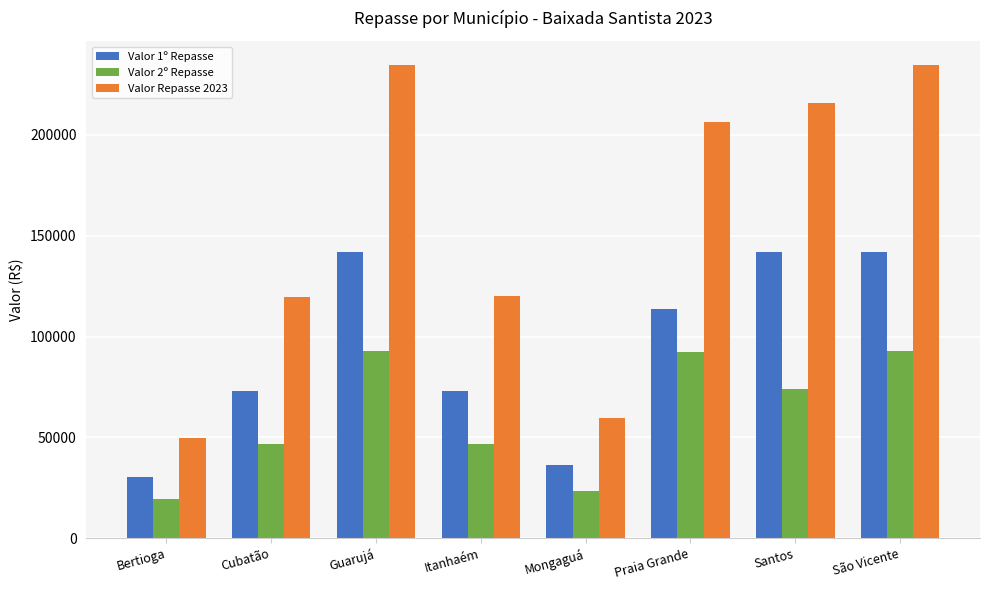

Is the value of Valor 2º Repasse at Mongaguá greater than the value of Valor 1º Repasse at Guarujá?

No